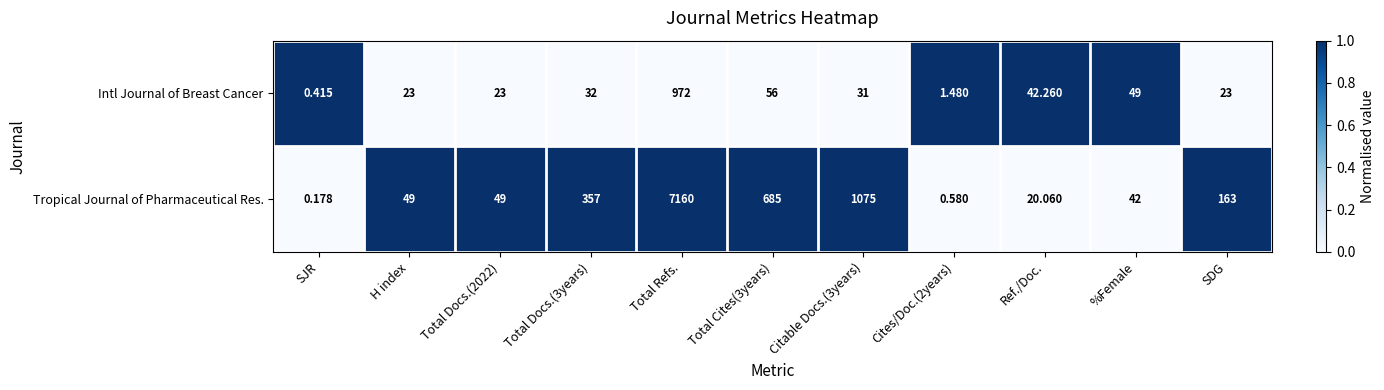

List the series in order of their overall mean, lowest first.

Intl Journal of Breast Cancer, Tropical Journal of Pharmaceutical Res.